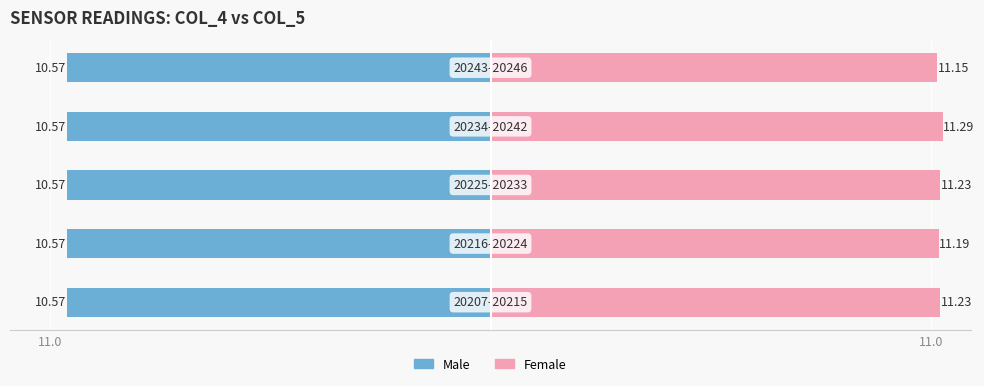

How many Female values are between 11 and 12?

5